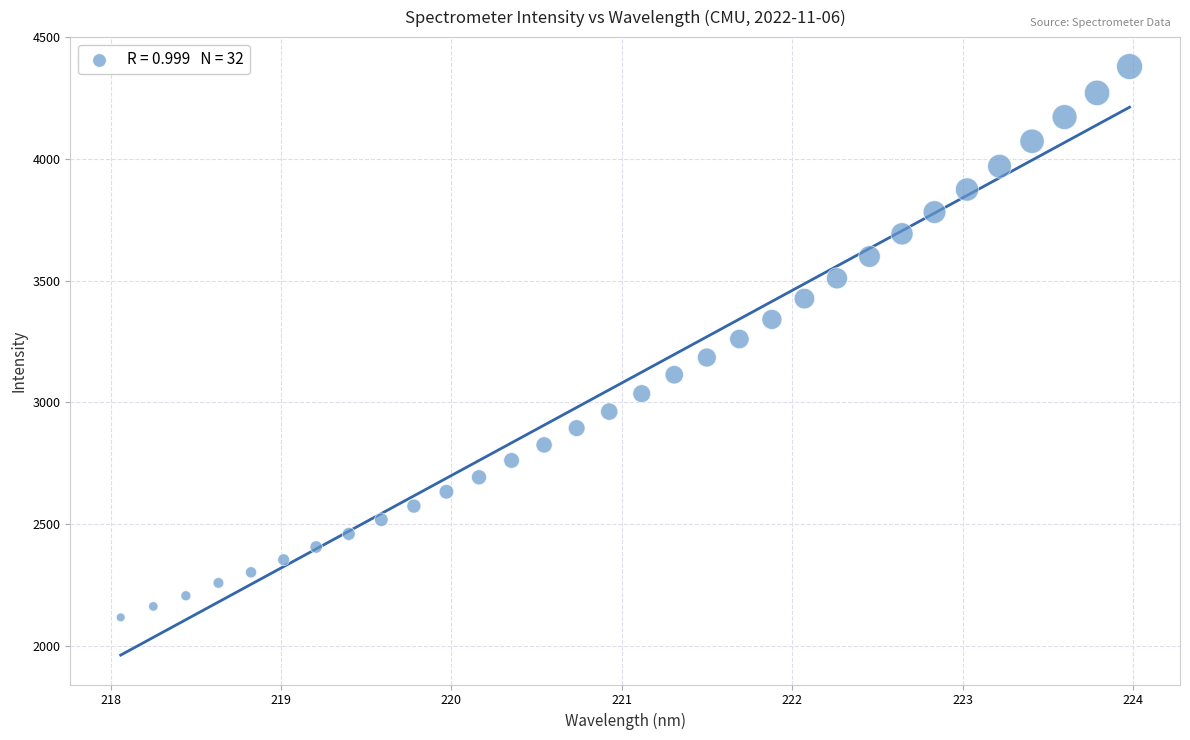

What is the range of X values (max minus min)?

5.9